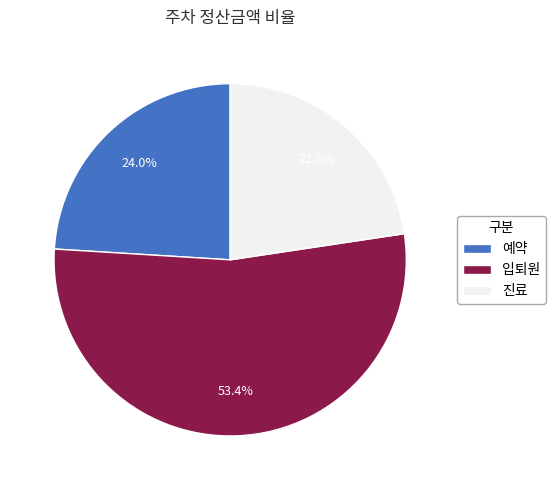

Is there a majority slice in this chart?

Yes